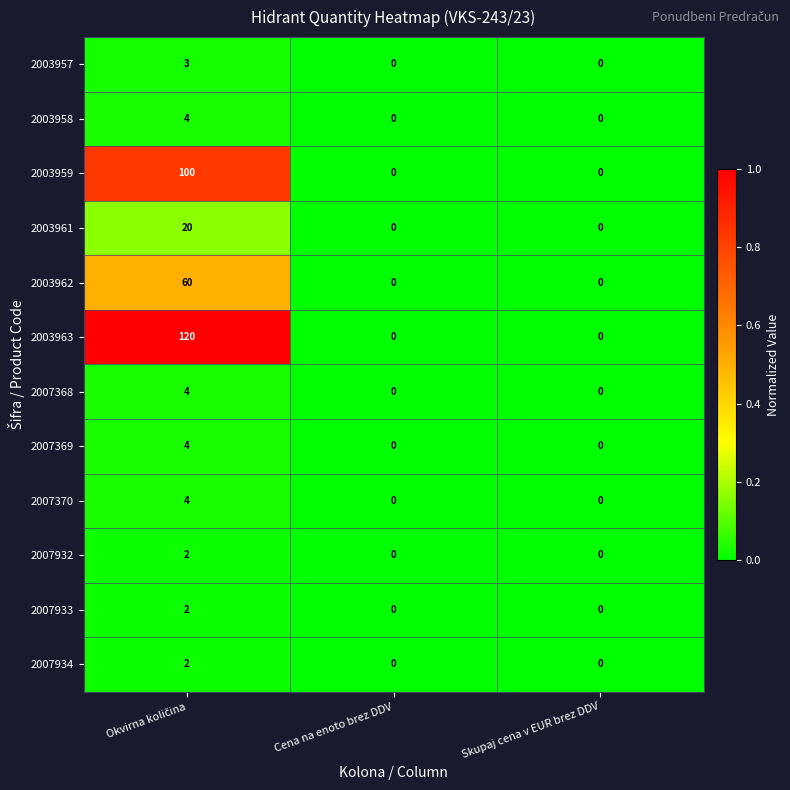

The value of 2003958 at Cena na enoto brez DDV is 3. True or false?

False